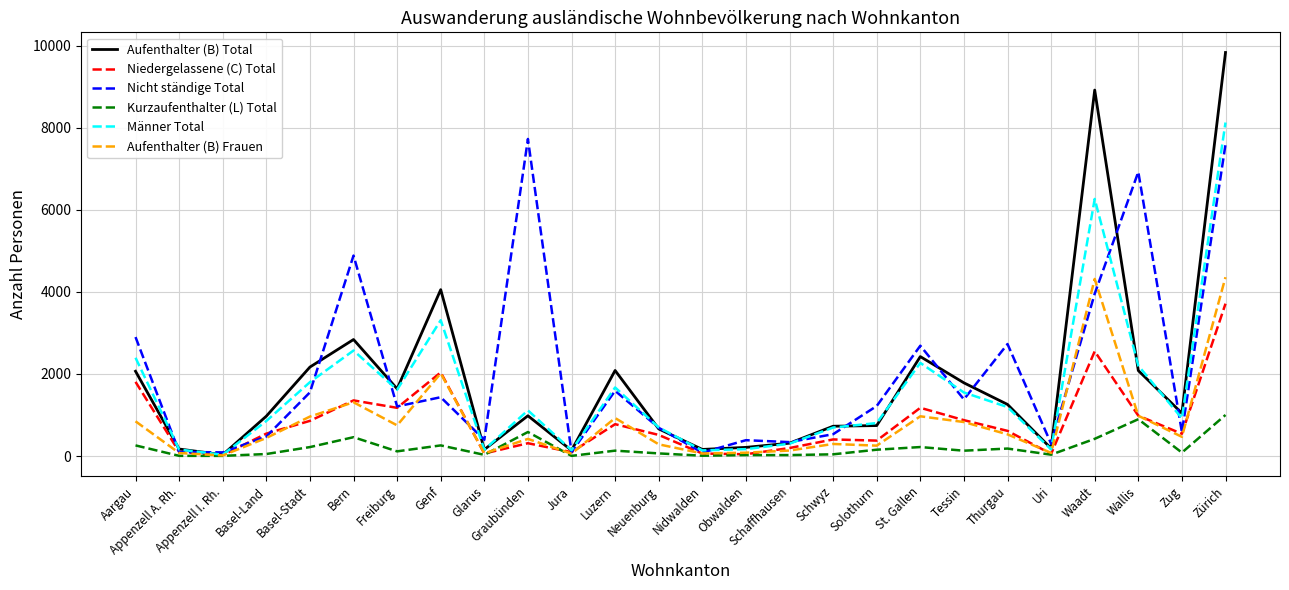

What is the minimum value for Aufenthalter (B) Frauen?

15